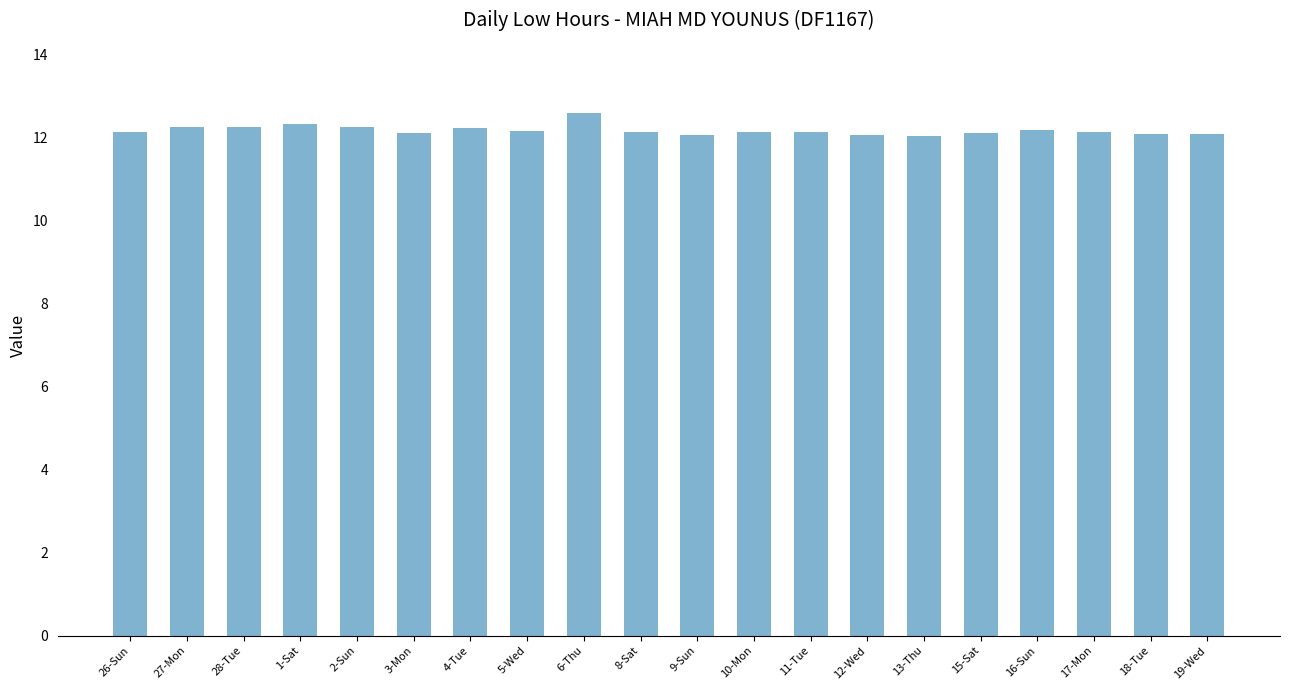

What is the label of the 3rd bar from the right?

17-Mon